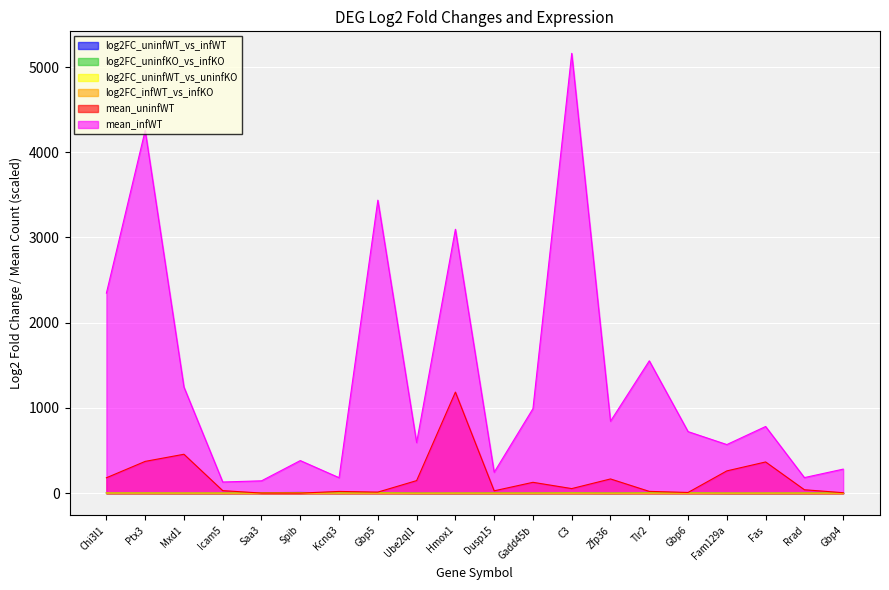

At which category is the sum across all series the highest?

C3